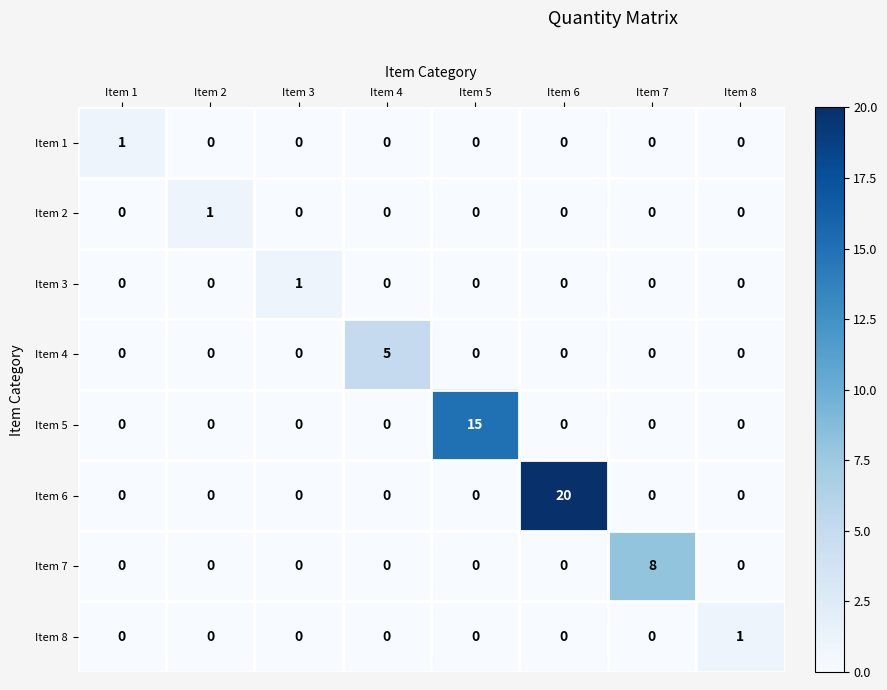

Count the number of categories in the chart.

8